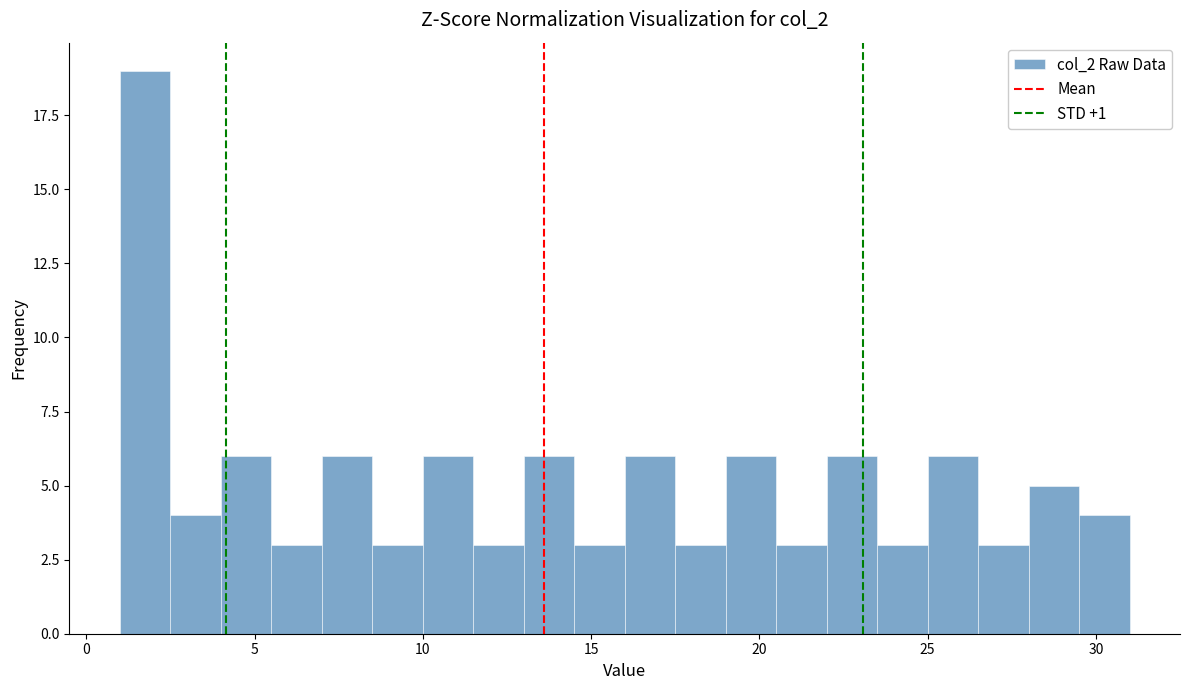

Read against the x-axis, roughly where is the centre of the tallest bar?

2.0